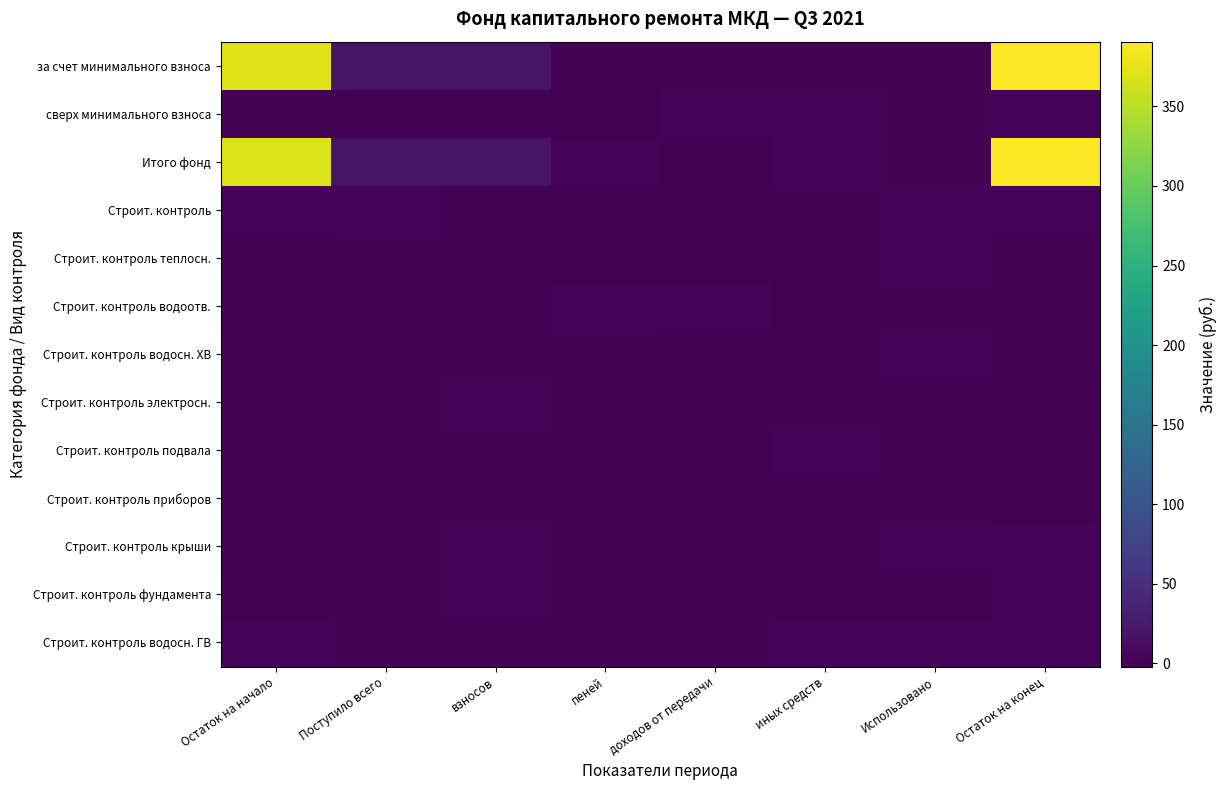

Which series has the widest spread of values?

за счет минимального взноса